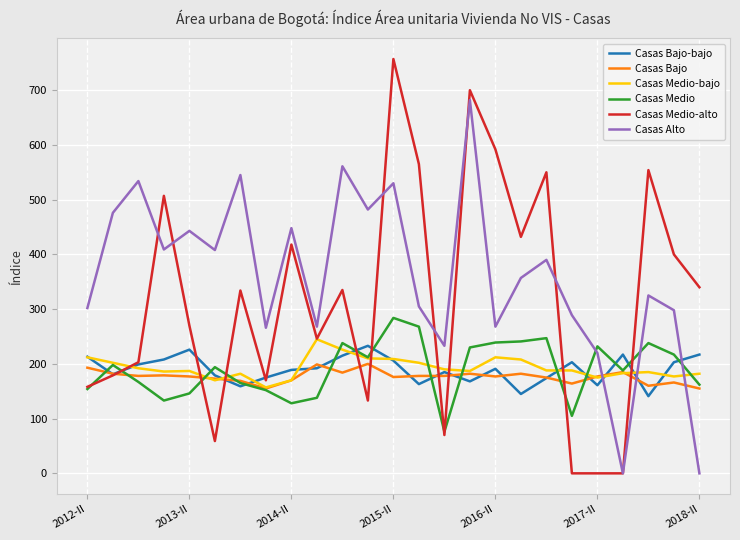

Which series has the largest range (max minus min)?

Casas Medio-alto